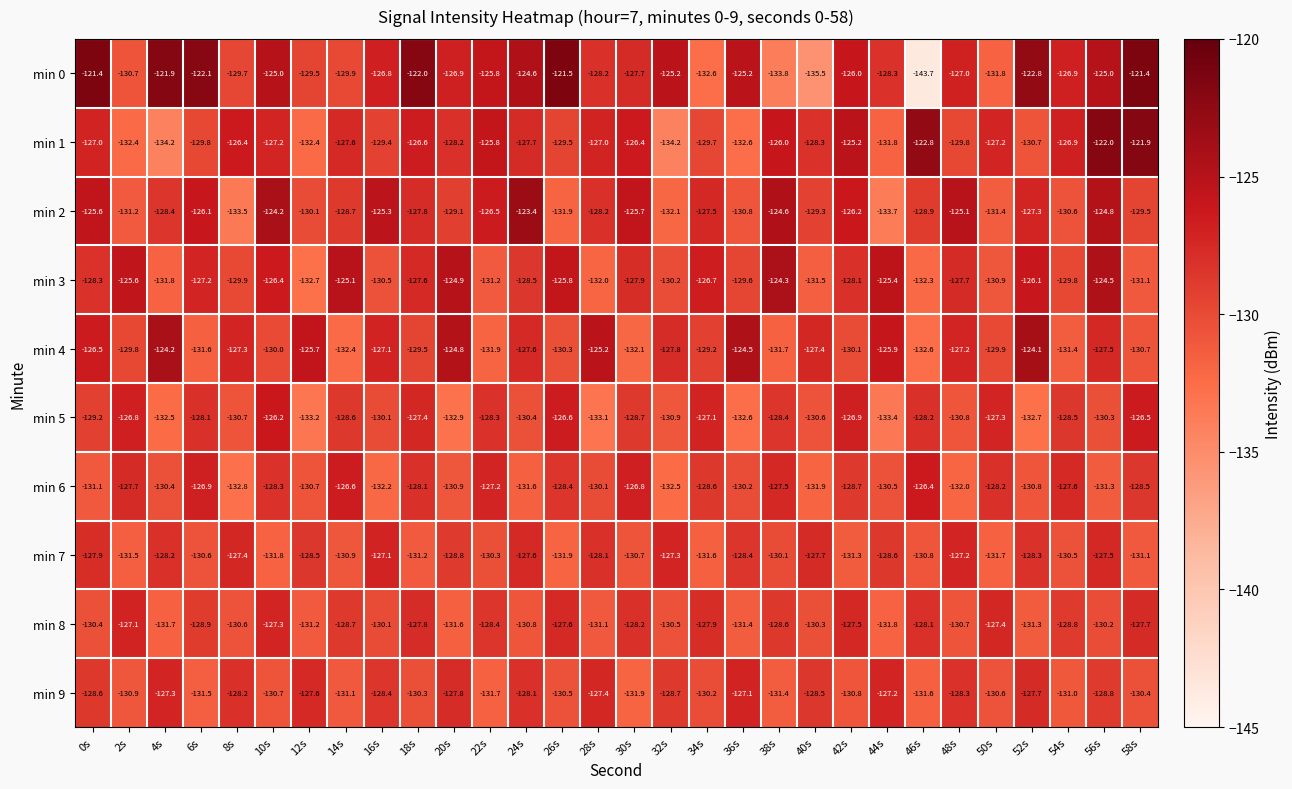

Is it true that min 0 equals -186.9 at 32s?

False